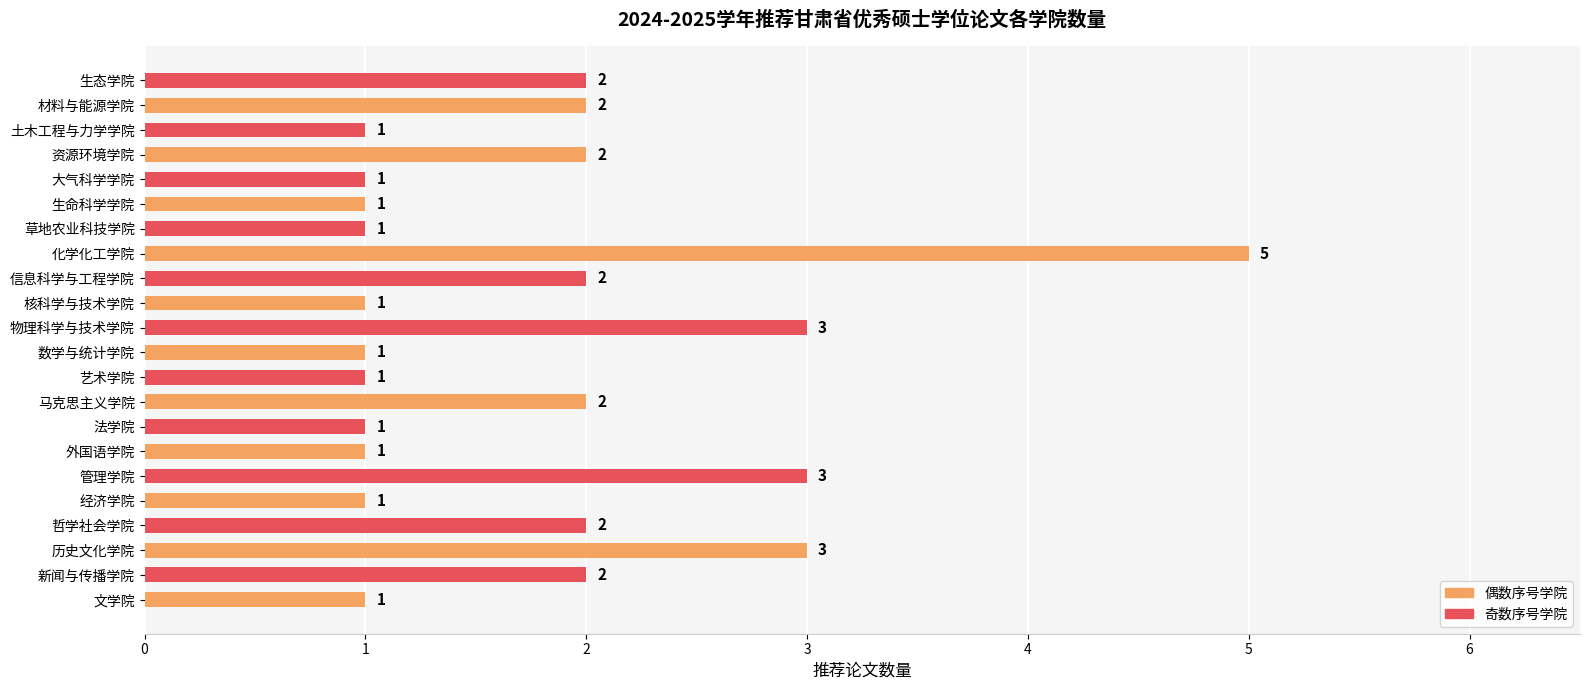

How many bars are there in total?

22